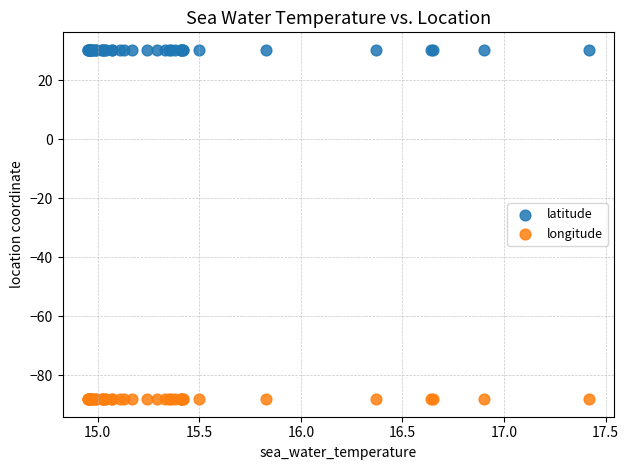

Which series contains the highest Y value?

latitude